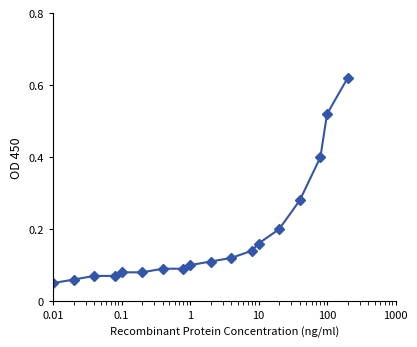

What is the sum of all values?

3.2